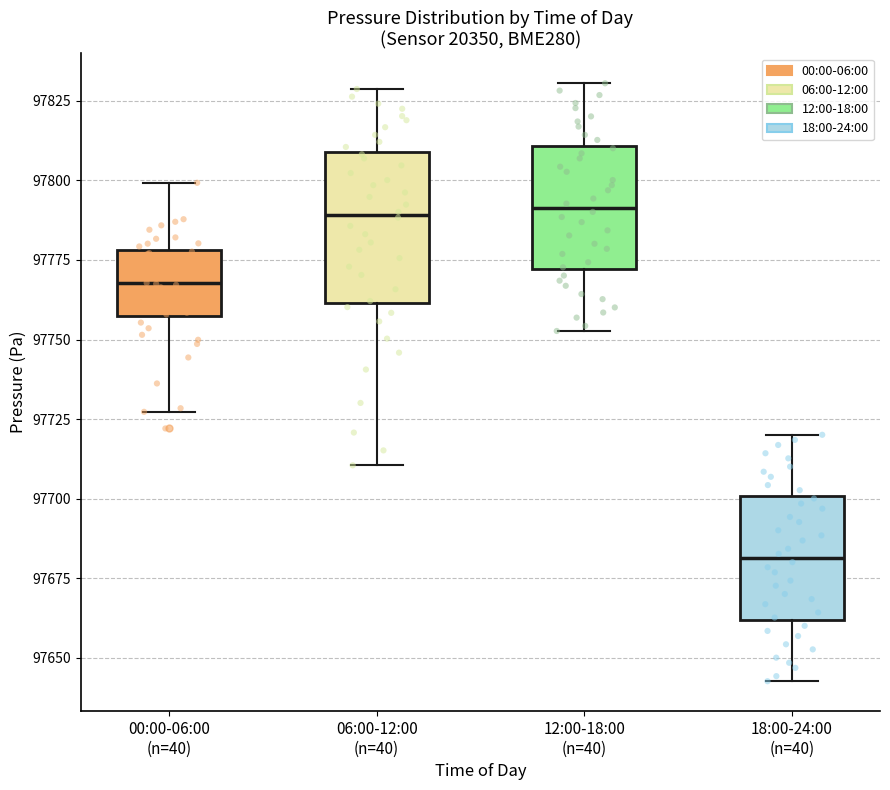

Comparing the boxes themselves (not the whiskers), which one is the tallest?

06:00-12:00 (n=40)